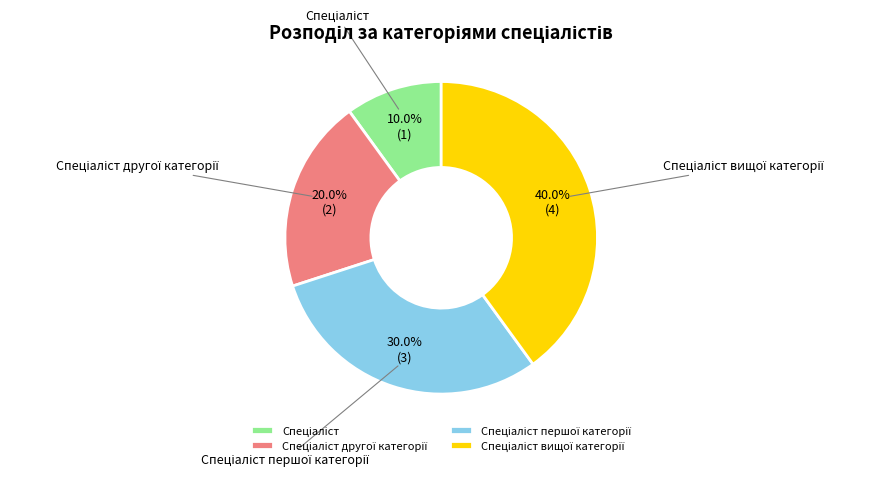

Does any single category account for the majority?

No